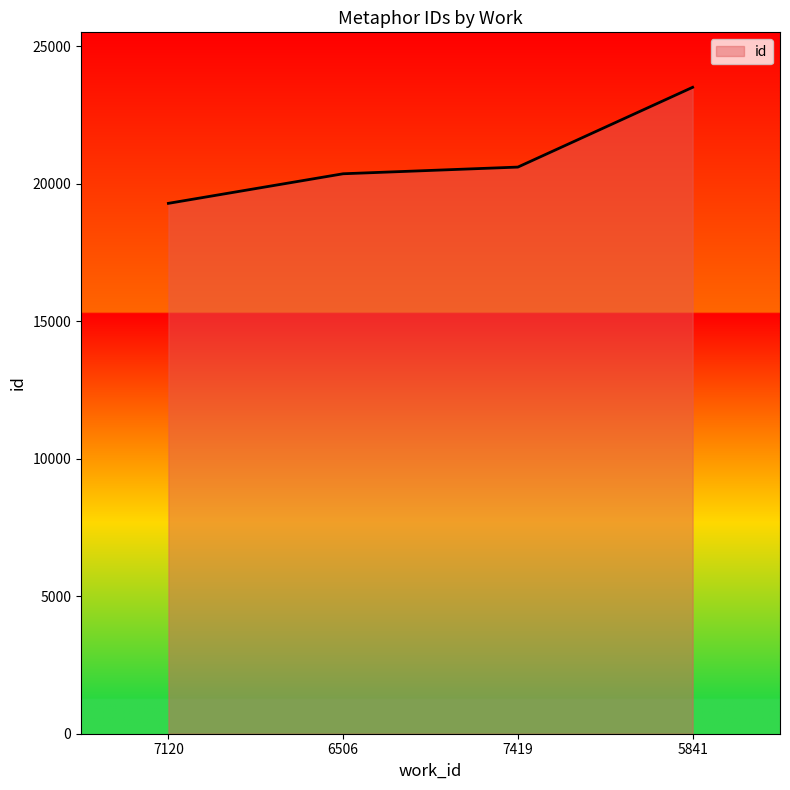

Which has a higher value, 6506 or 7120?

6506